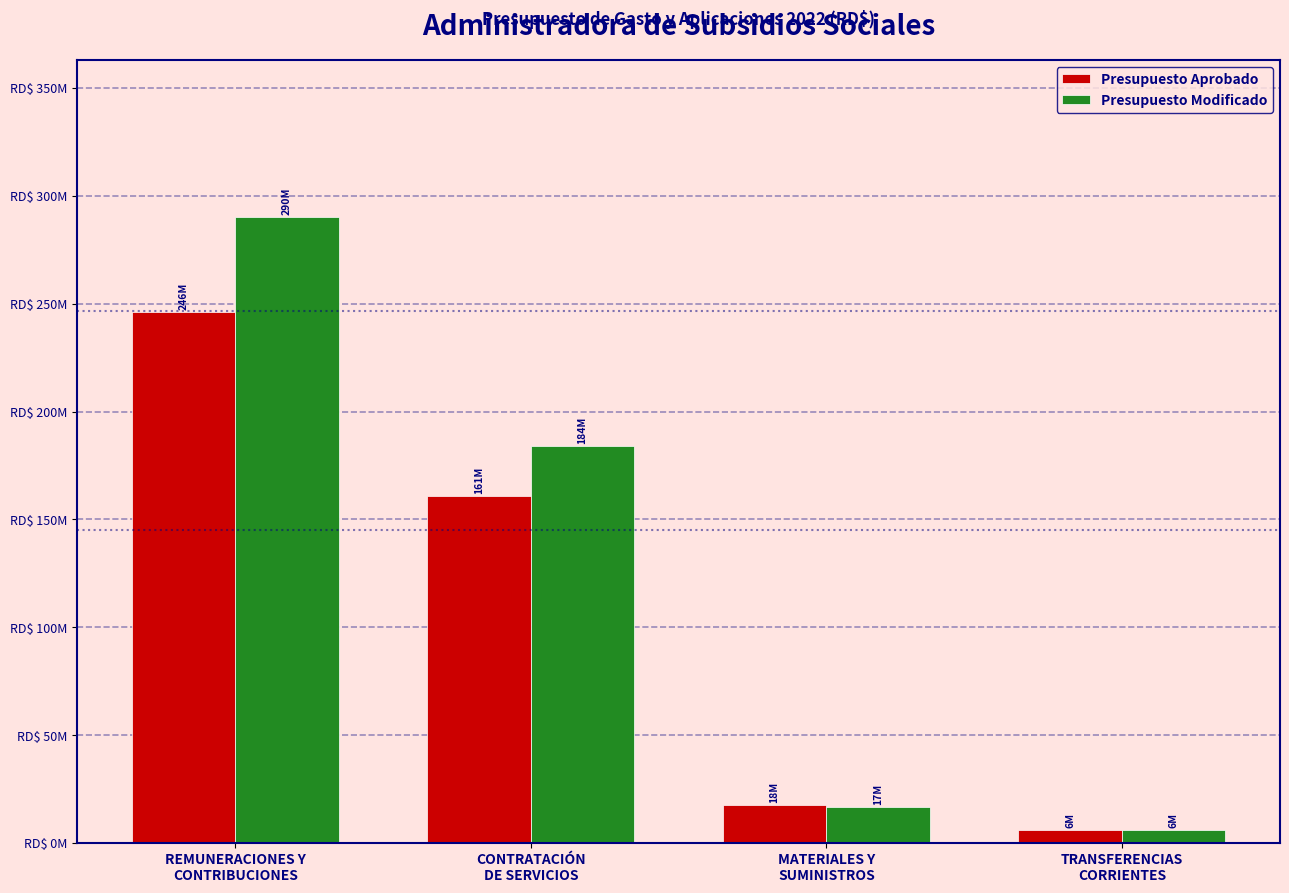

What is the label of the 4th bar from the right?

REMUNERACIONES Y
CONTRIBUCIONES